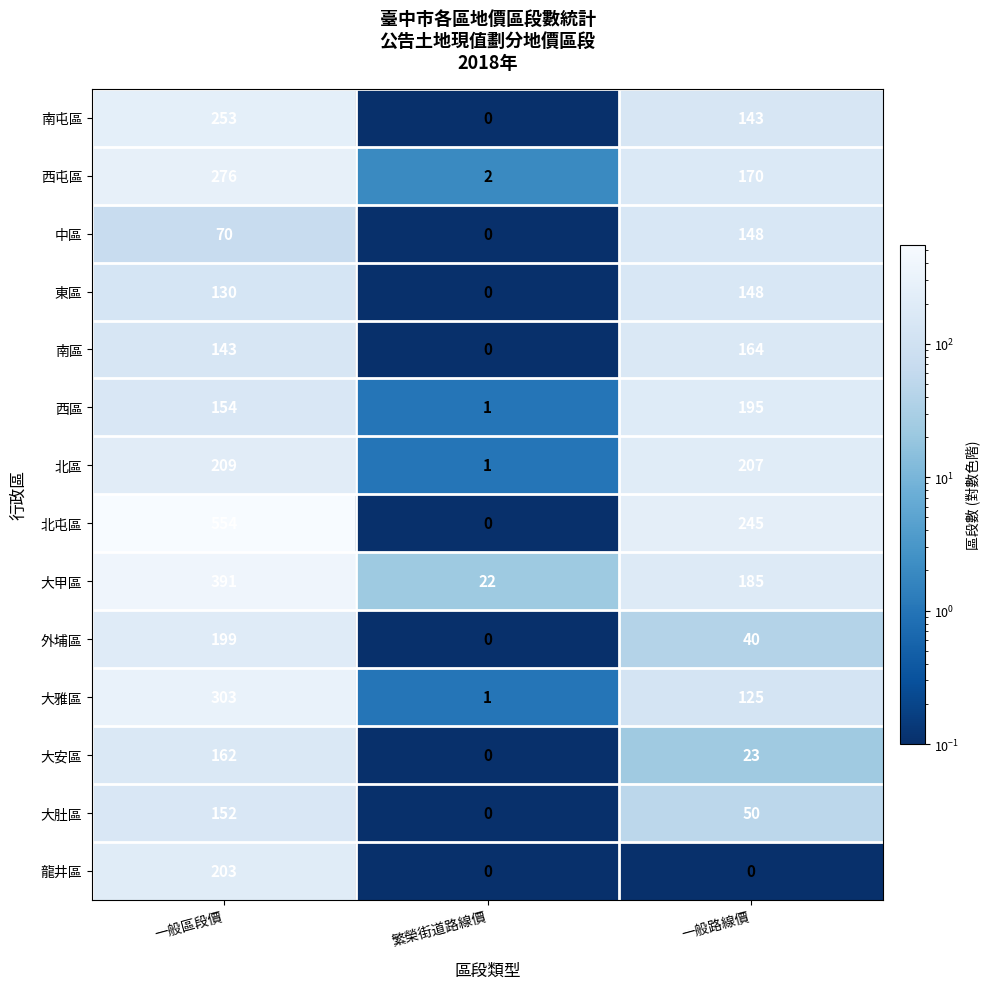

Rank the categories by 南屯區 value from lowest to highest.

繁榮街道路線價, 一般路線價, 一般區段價